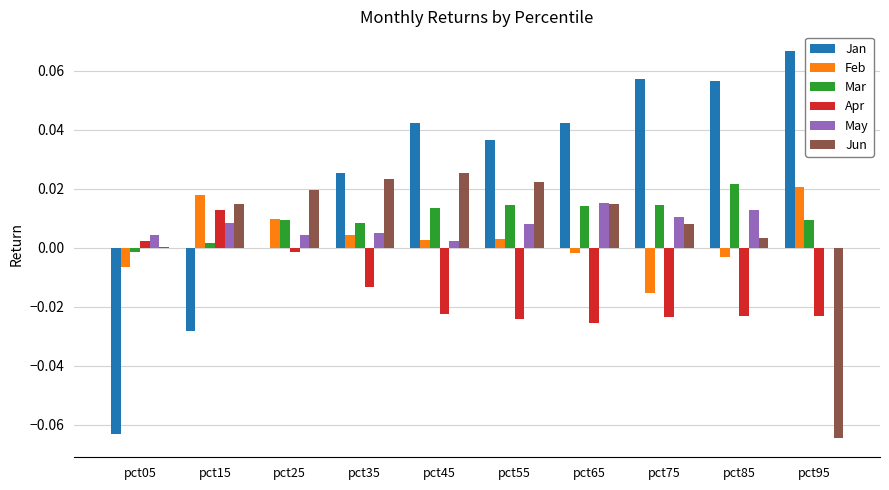

Which series changed the most between pct15 and pct65?

Jan